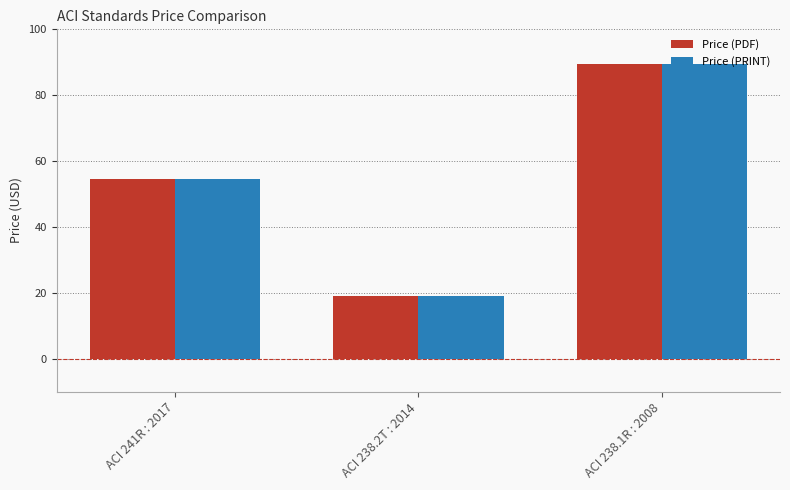

What is the value of the Price (PDF) bar at the 3rd from the left?

89.5